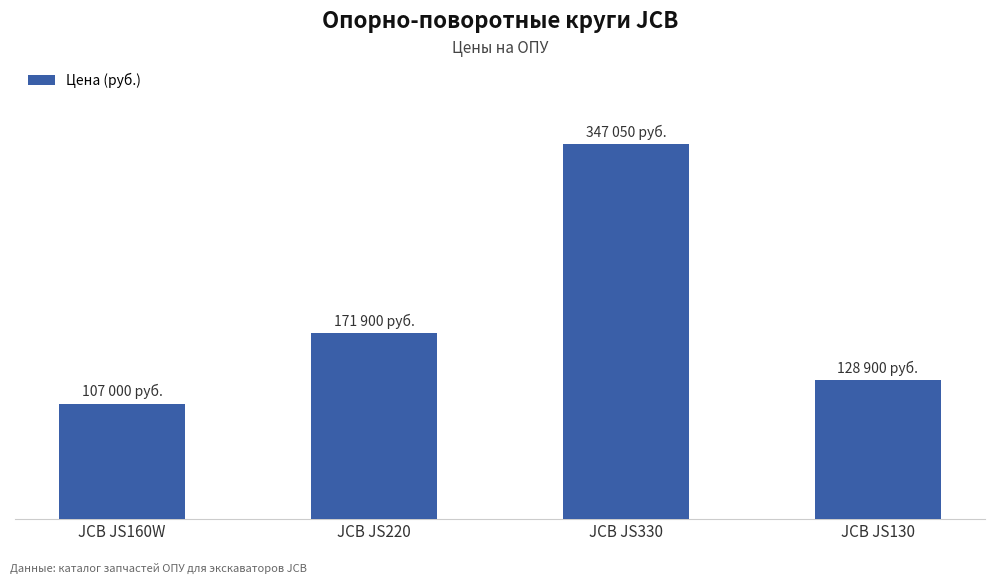

True or false: the data shows 171900 at JCB JS220.

True